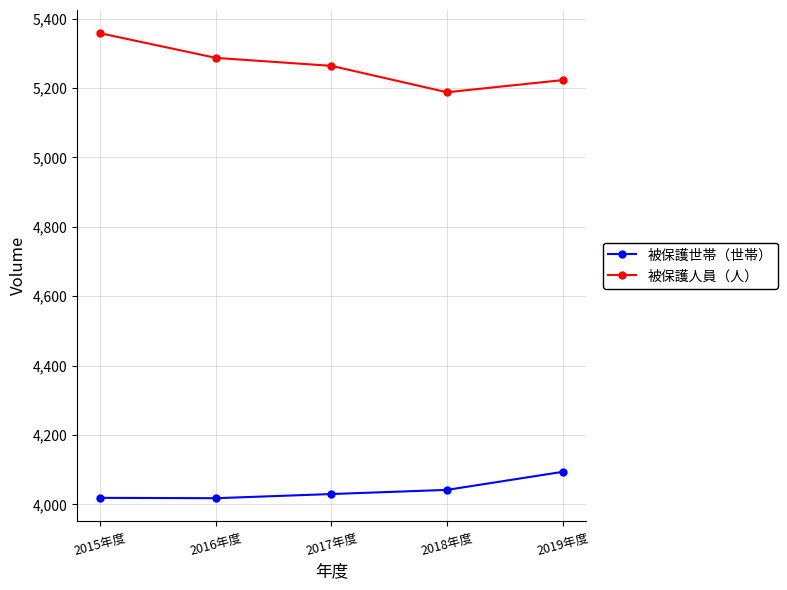

Which label corresponds to the largest value in the chart?

2015年度